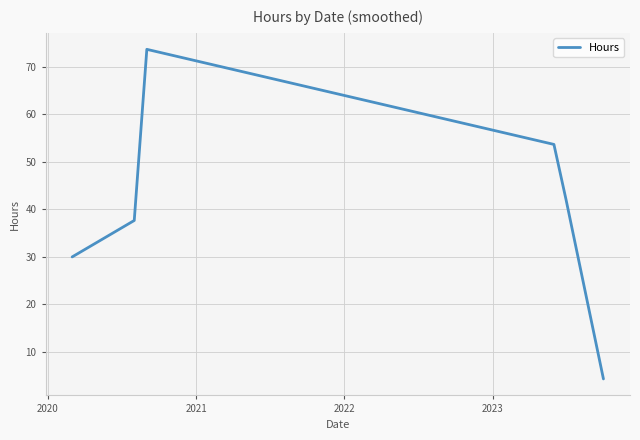

How many lines are shown in the chart?

1